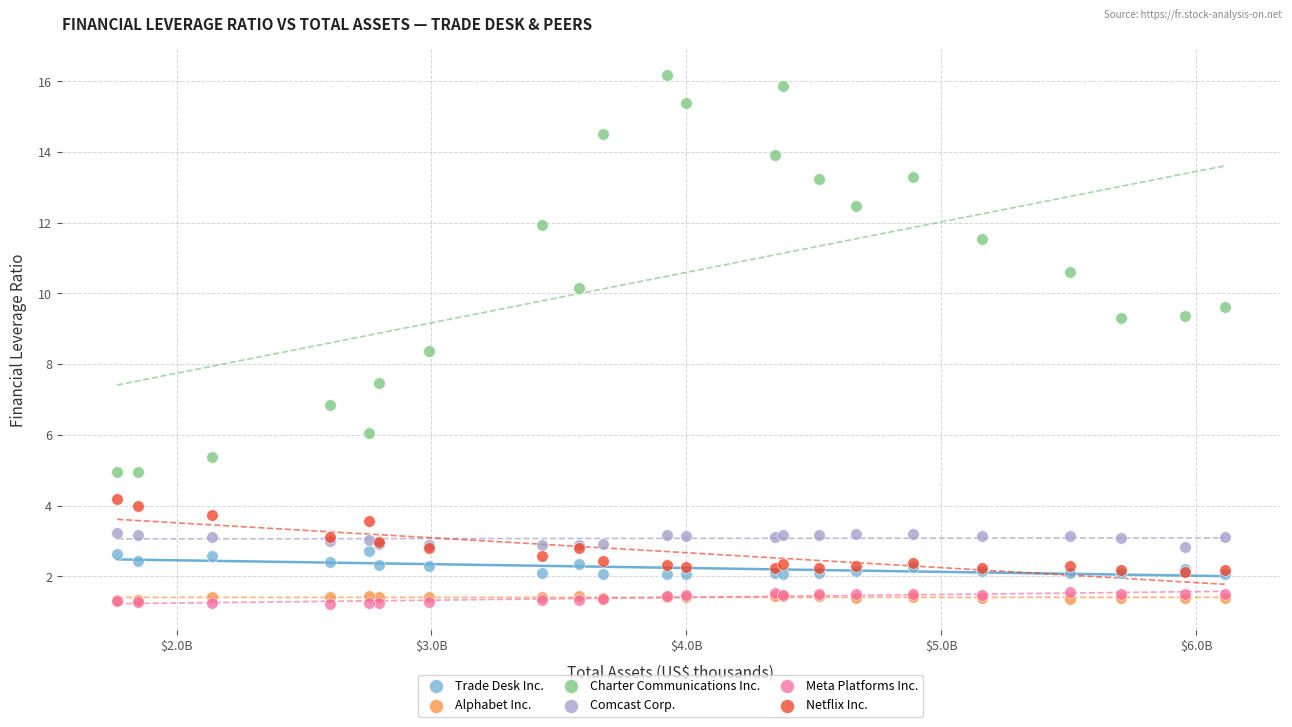

What are all the series names shown in the legend?

Trade Desk Inc., Alphabet Inc., Charter Communications Inc., Comcast Corp., Meta Platforms Inc., Netflix Inc.